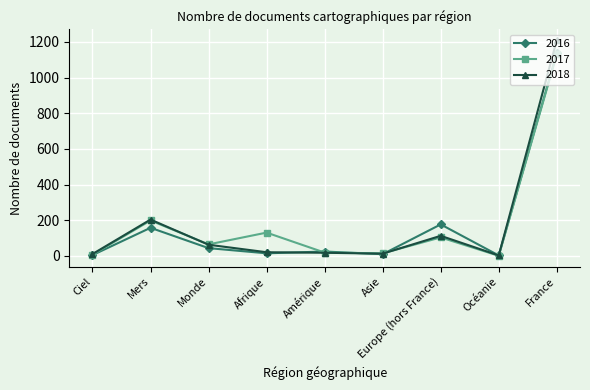

Where does the 2017 series first go above 65?

Mers